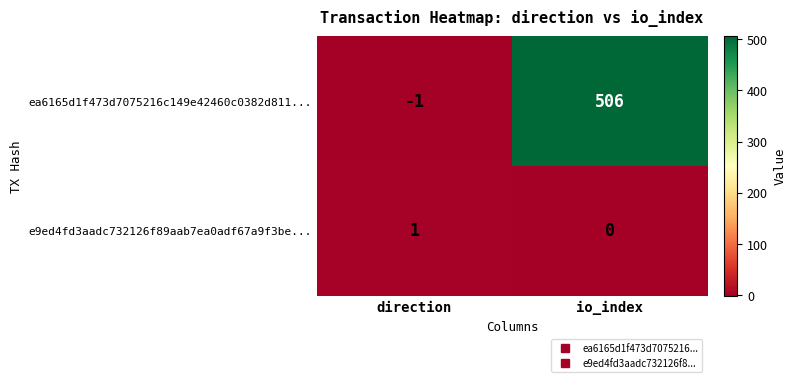

Which series has the largest range (max minus min)?

ea6165d1f473d7075216c149e42460c0382d811...